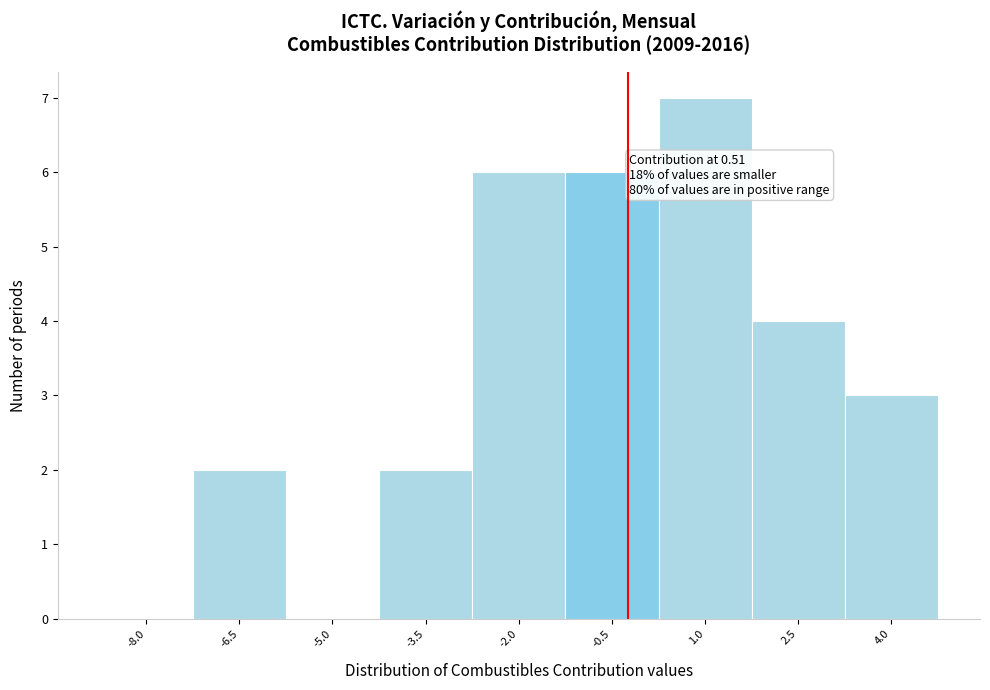

Reading left to right, what are all the values shown in this chart?

-8.0=0	-6.5=2	-5.0=0	-3.5=2	-2.0=6	-0.5=6	1.0=7	2.5=4	4.0=3